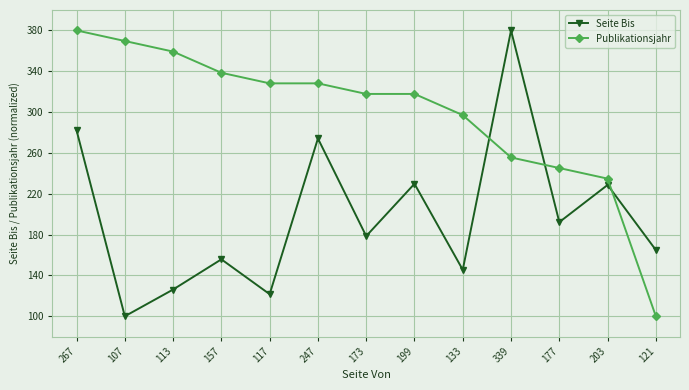

True or false: Publikationsjahr and Seite Bis intersect in this chart.

True